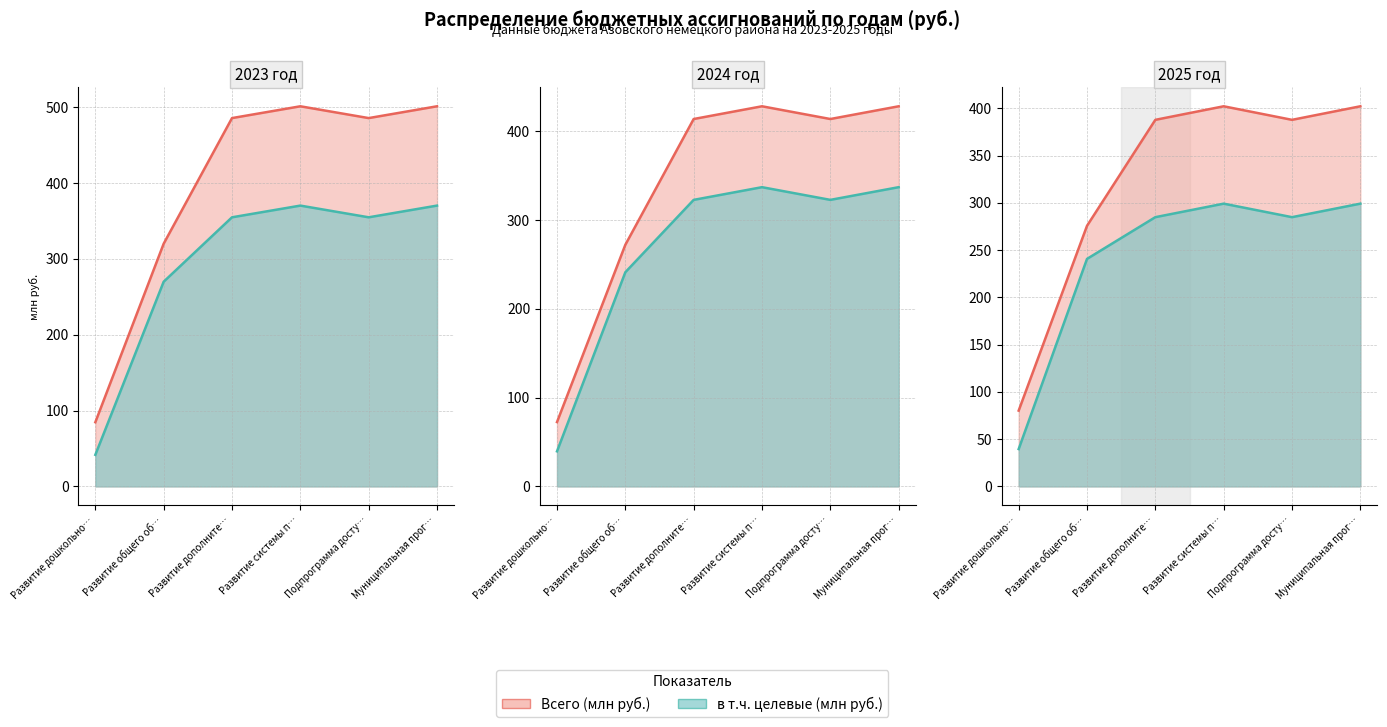

Rank the categories by в т.ч. целевые (млн руб.) — линия value from highest to lowest.

Развитие системы п…, Муниципальная прог…, Развитие дополните…, Подпрограмма досту…, Развитие общего об…, Развитие дошкольно…